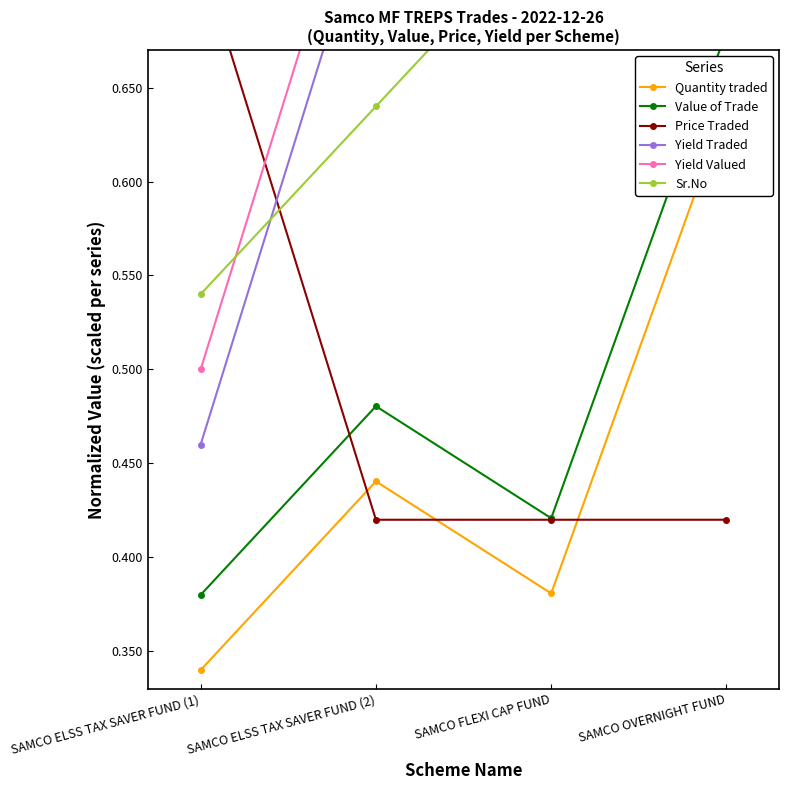

What is the label of the 1st point from the right?

SAMCO OVERNIGHT FUND